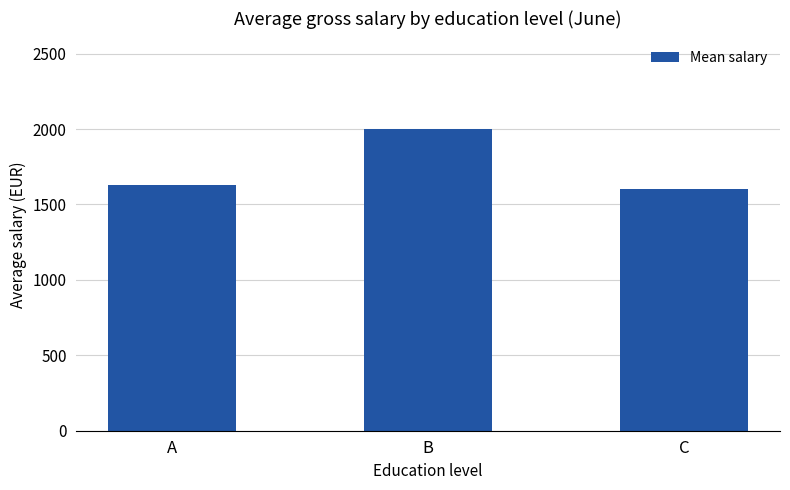

List the labels in order of value, smallest first.

C, A, B